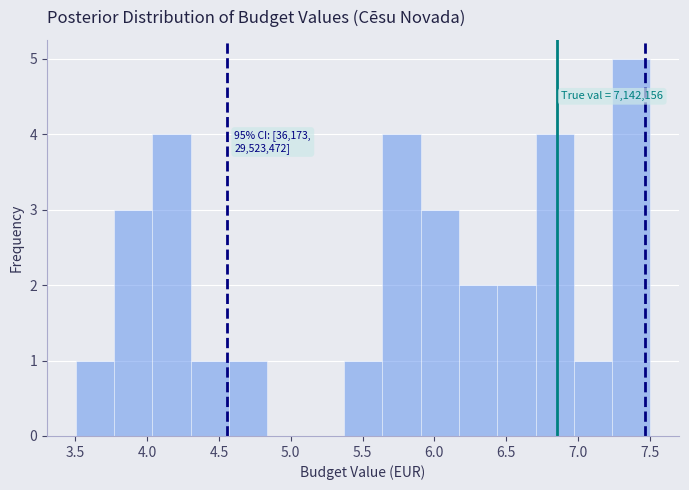

Which range on the x-axis has the tallest bar?

7.25 to 7.50